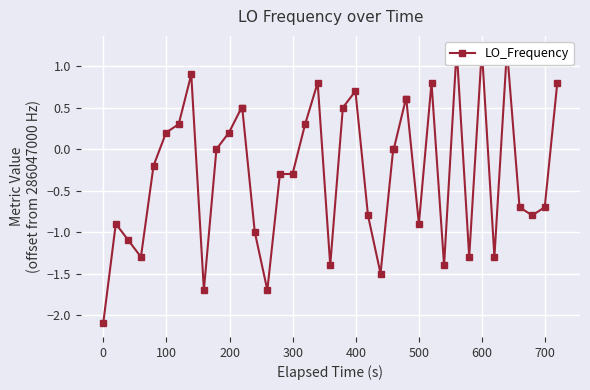

How many points are higher than both their immediate neighbors (excluding endpoints)?

8